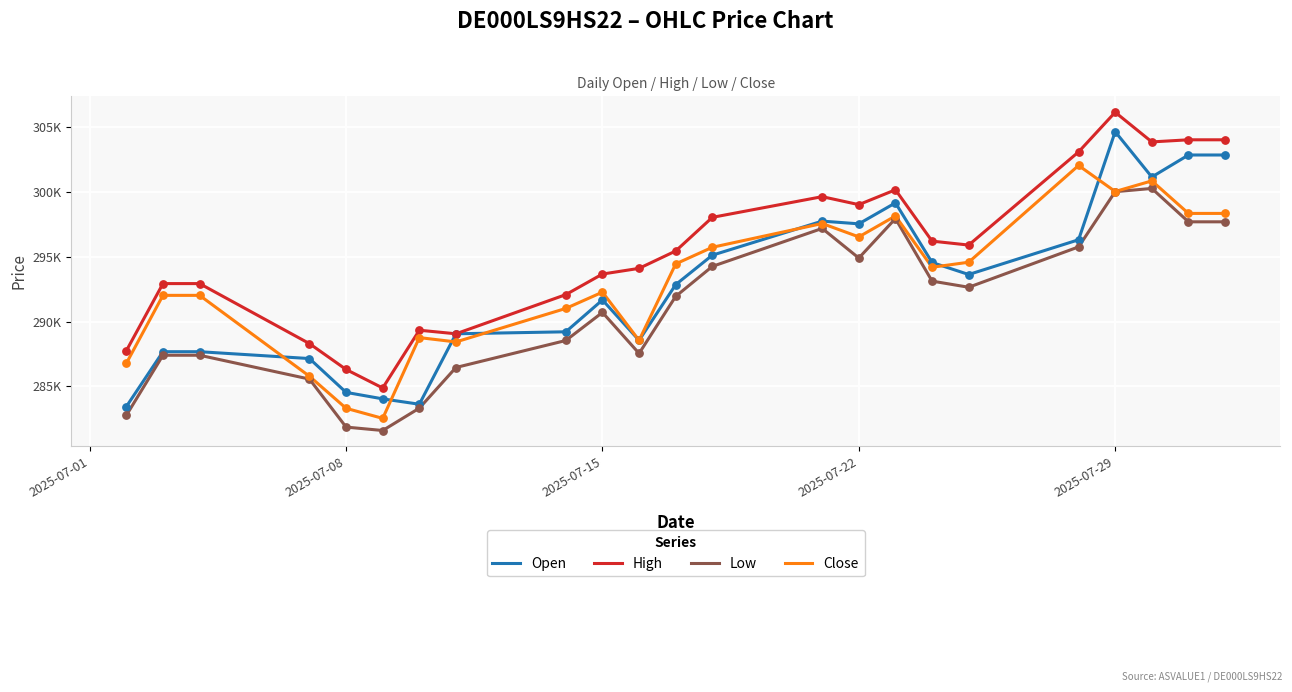

Does the chart have visible grid lines?

Yes